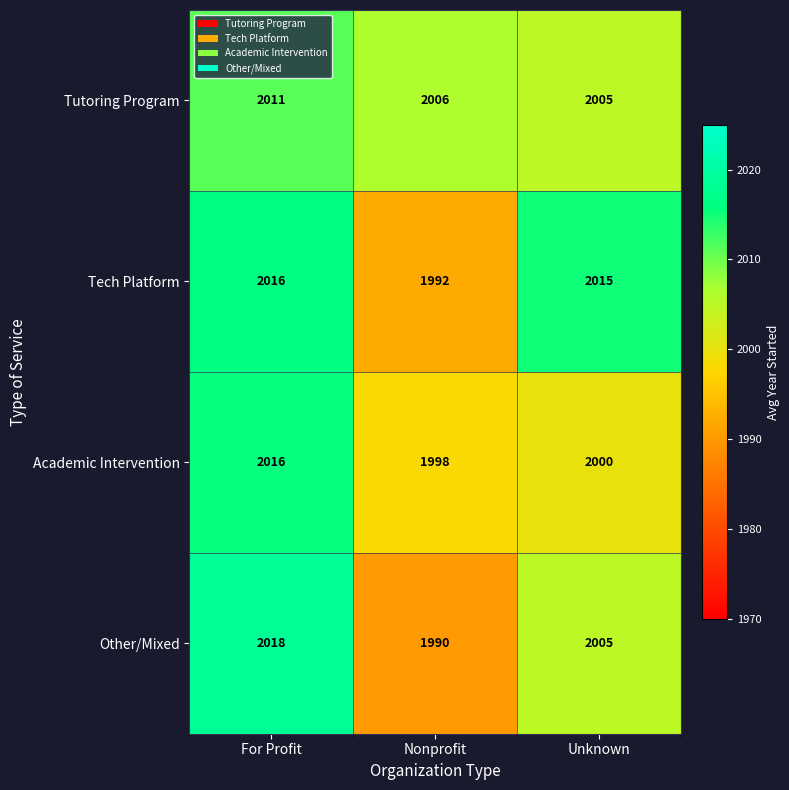

What is the total value across all series at For Profit?

8061